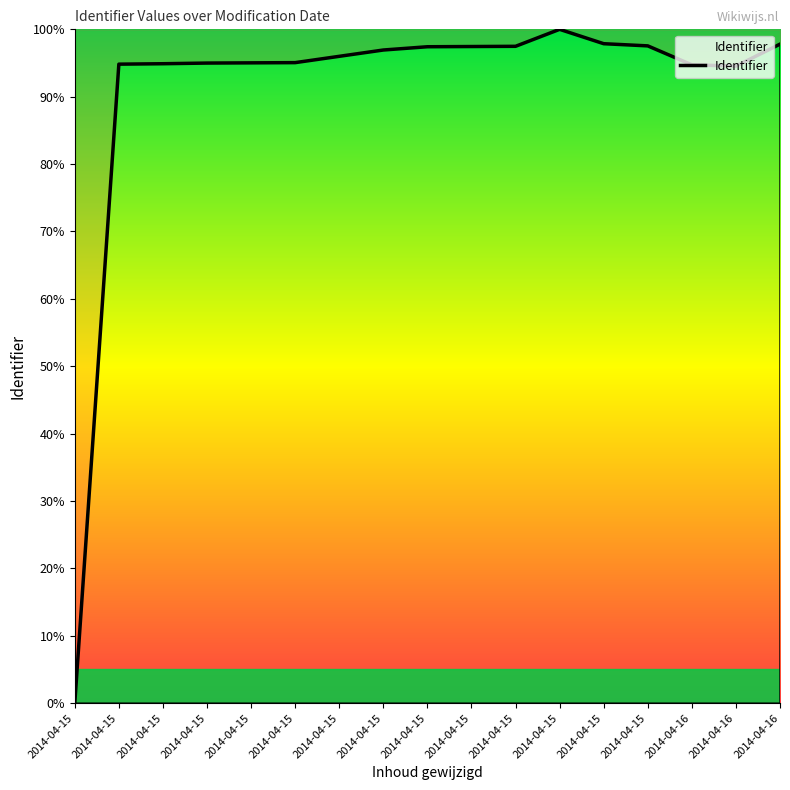

Does the chart display data point markers on the line(s)?

No